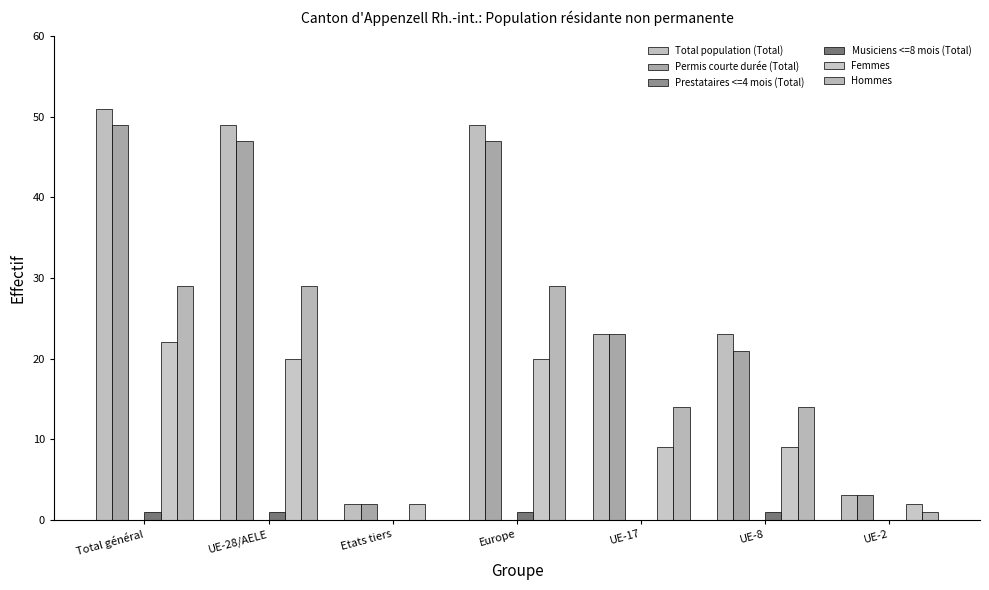

At how many categories does at least one series exceed 22?

5